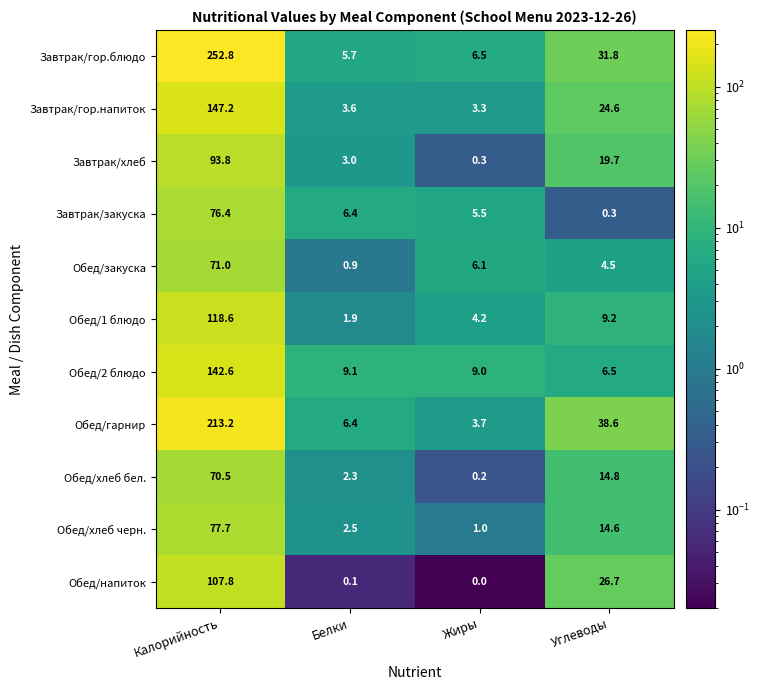

Which series has the widest spread of values?

Завтрак/гор.блюдо